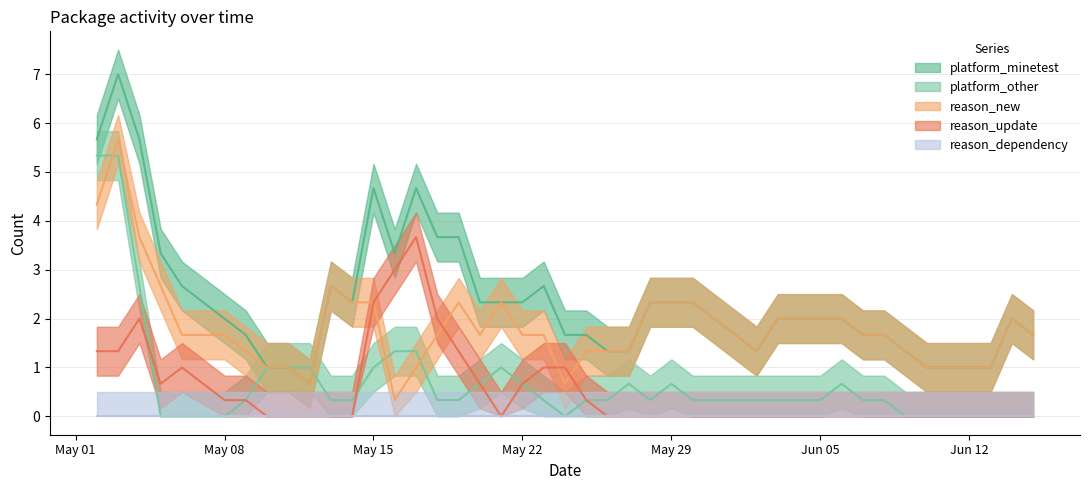

List the labels in order of reason_dependency value, largest first.

2023-05-02, 2023-05-03, 2023-05-04, 2023-05-05, 2023-05-06, 2023-05-08, 2023-05-09, 2023-05-10, 2023-05-11, 2023-05-12, 2023-05-13, 2023-05-14, 2023-05-15, 2023-05-16, 2023-05-17, 2023-05-18, 2023-05-19, 2023-05-20, 2023-05-21, 2023-05-22, 2023-05-23, 2023-05-24, 2023-05-25, 2023-05-26, 2023-05-27, 2023-05-28, 2023-05-29, 2023-05-30, 2023-06-02, 2023-06-03, 2023-06-05, 2023-06-06, 2023-06-07, 2023-06-08, 2023-06-09, 2023-06-10, 2023-06-11, 2023-06-13, 2023-06-14, 2023-06-15